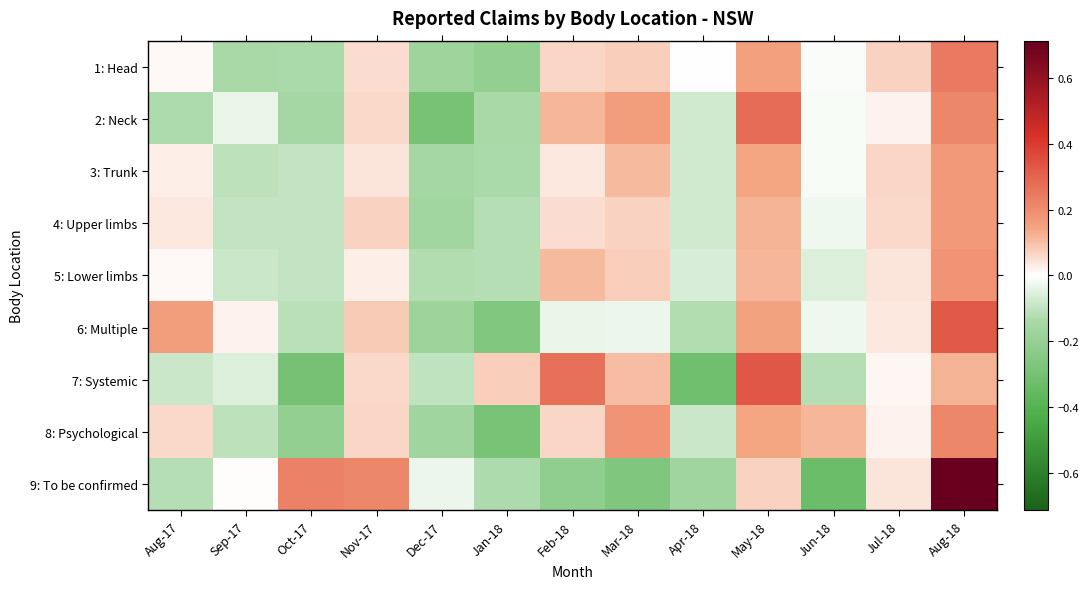

What is the total value across all series at Aug-18?

2.4